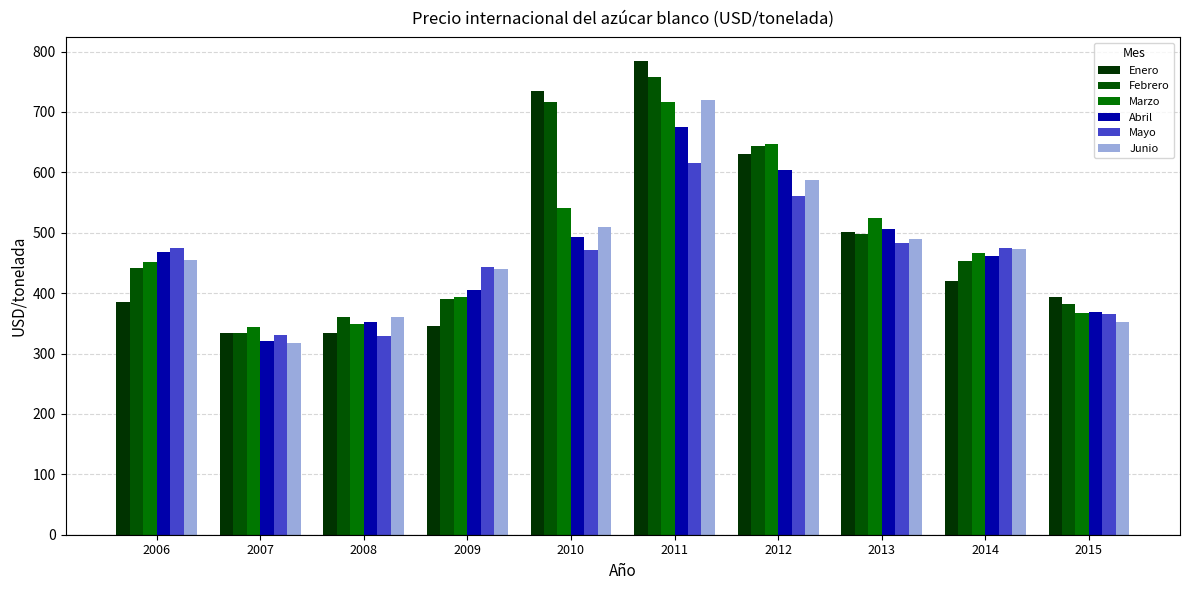

Reading left to right, what are all the values shown in this chart?

Enero: 2006=386.1	2007=333.5	2008=334.5	2009=345.4	2010=734.6	2011=784.3	2012=629.7	2013=500.8	2014=419.8	2015=393.6
Febrero: 2006=442.1	2007=333.4	2008=360.0	2009=390.6	2010=717.3	2011=757.7	2012=644.2	2013=498.2	2014=453.6	2015=381.3
Marzo: 2006=451.5	2007=343.6	2008=349.4	2009=393.2	2010=540.7	2011=716.2	2012=647.0	2013=525.1	2014=466.7	2015=366.6
Abril: 2006=467.9	2007=321.0	2008=352.0	2009=405.6	2010=492.8	2011=675.1	2012=604.5	2013=506.6	2014=461.0	2015=368.6
Mayo: 2006=475.1	2007=330.1	2008=329.1	2009=443.1	2010=471.9	2011=616.1	2012=561.6	2013=482.4	2014=475.2	2015=365.5
Junio: 2006=455.0	2007=316.7	2008=360.5	2009=440.4	2010=508.8	2011=719.8	2012=587.9	2013=490.1	2014=472.6	2015=352.8